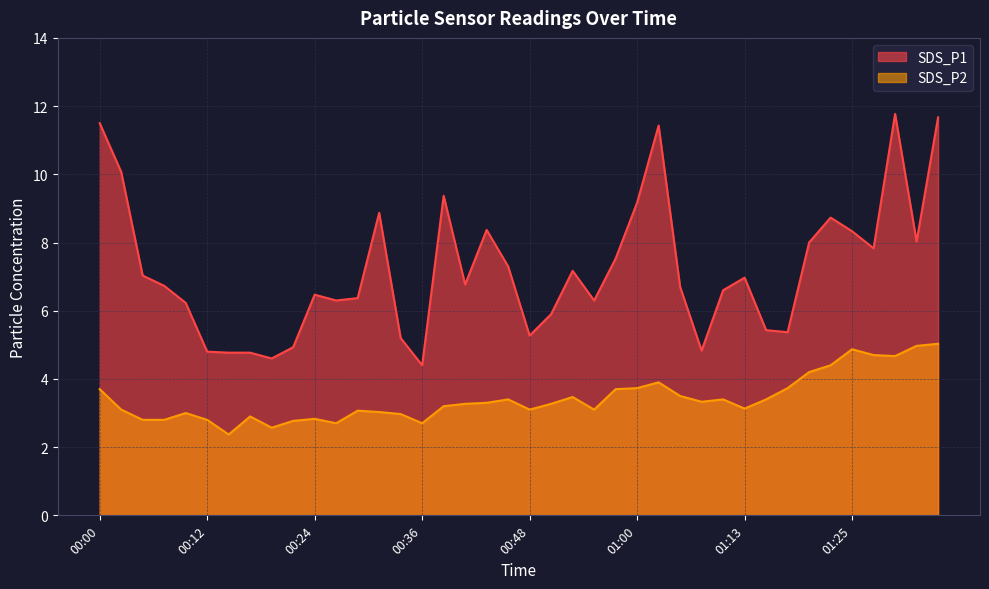

The SDS_P2 series shows 1.9 at 00:43. True or false?

False